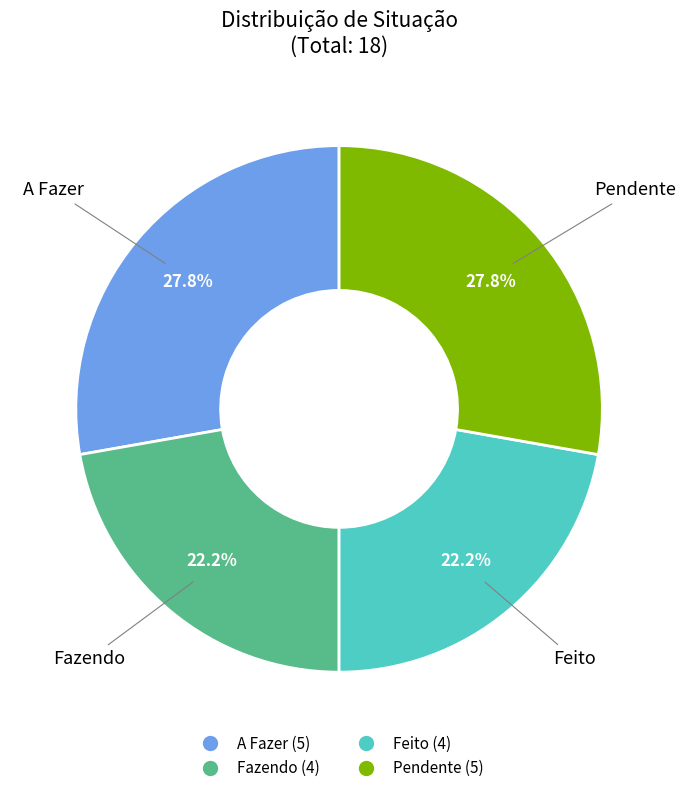

What percentage is the A Fazer slice, to the nearest percent?

28%